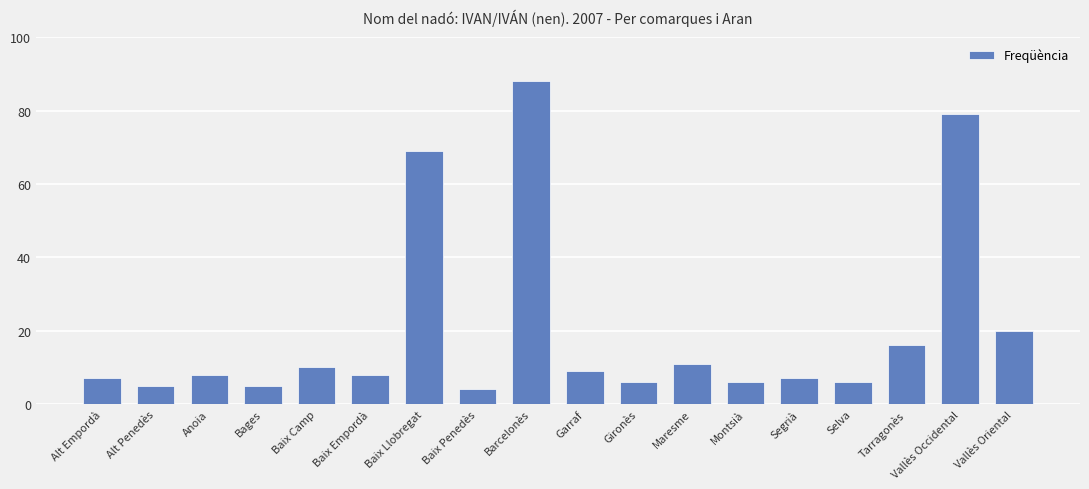

Reading left to right, transcribe all the data shown in this chart.

Alt Empordà=7	Alt Penedès=5	Anoia=8	Bages=5	Baix Camp=10	Baix Empordà=8	Baix Llobregat=69	Baix Penedès=4	Barcelonès=88	Garraf=9	Gironès=6	Maresme=11	Montsià=6	Segrià=7	Selva=6	Tarragonès=16	Vallès Occidental=79	Vallès Oriental=20